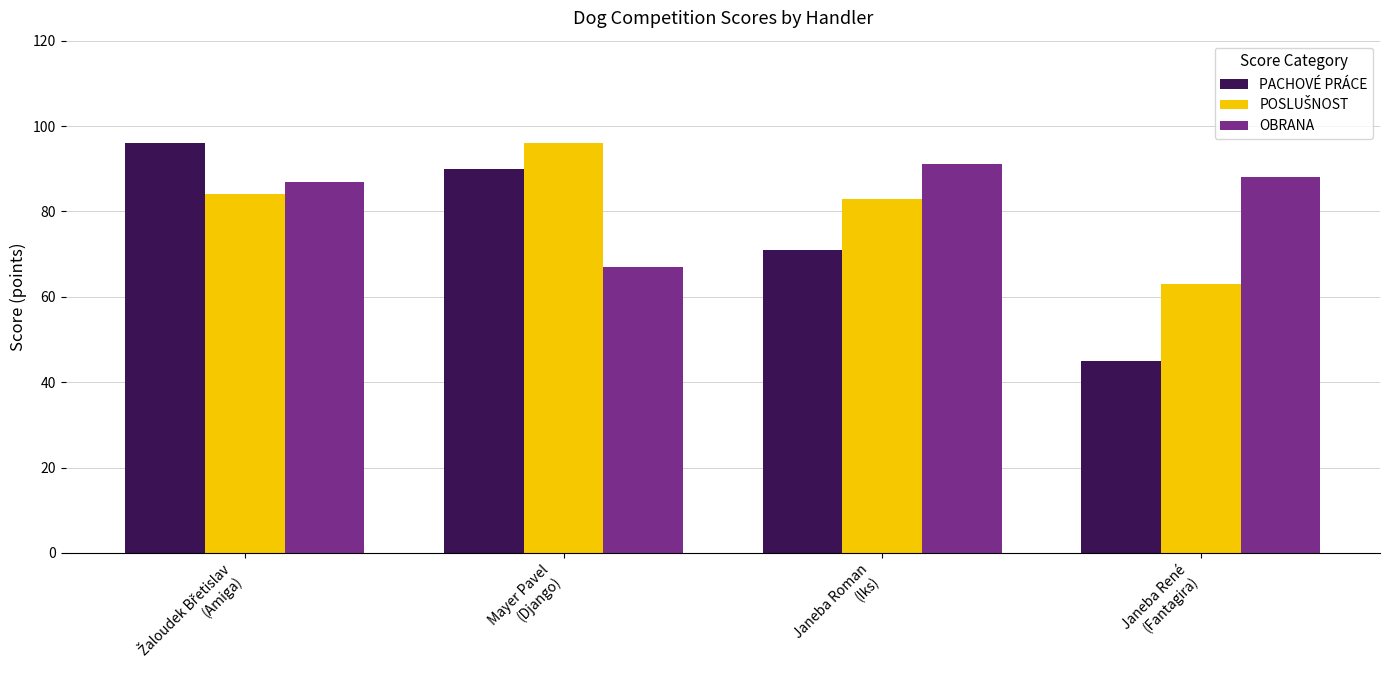

What is the greatest value displayed?

96